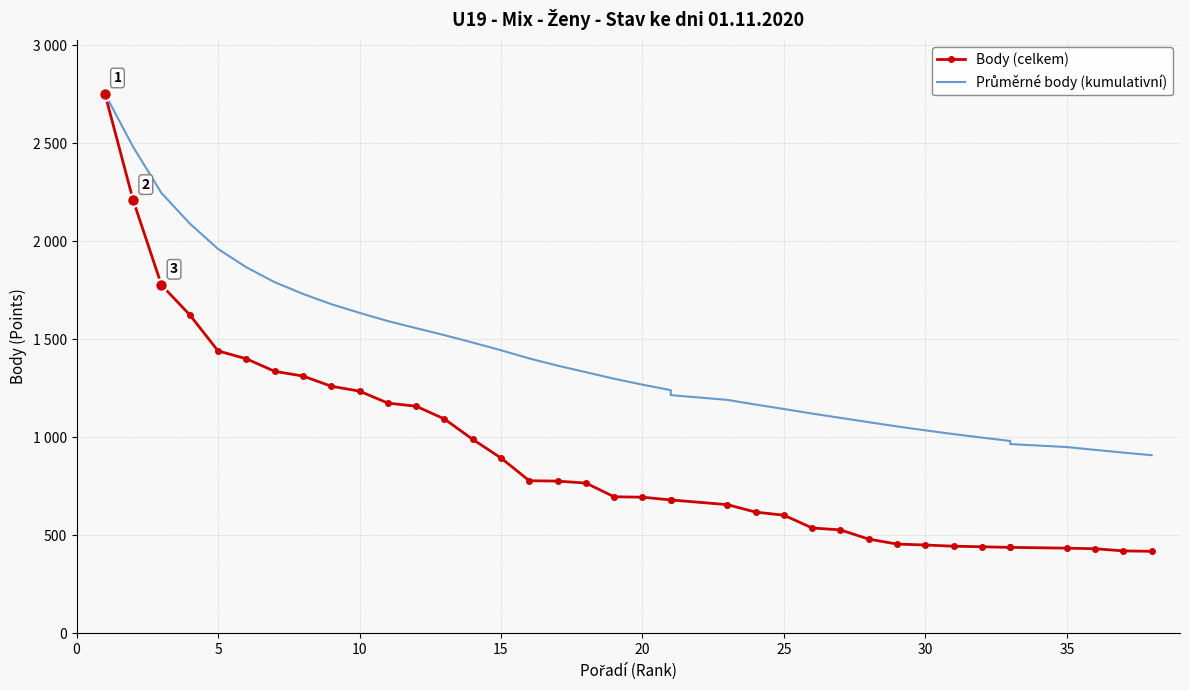

What is the sum of all Průměrné body (kumulativní) values?

53503.9